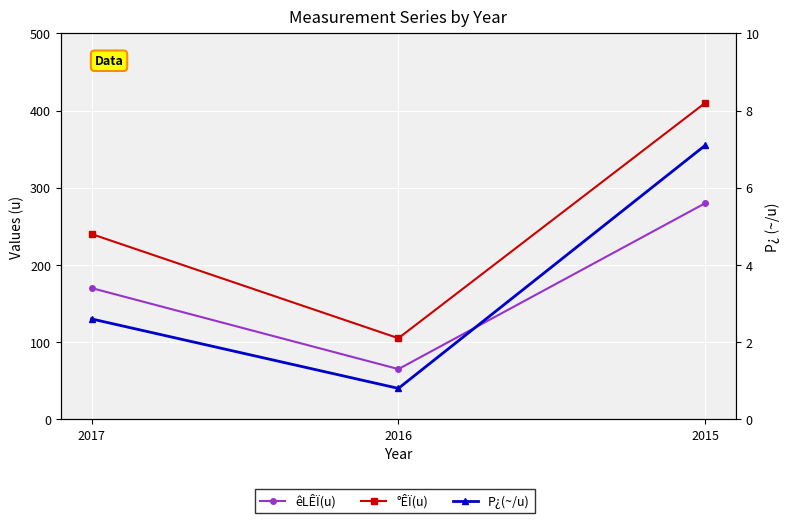

How many lines are shown in the chart?

3